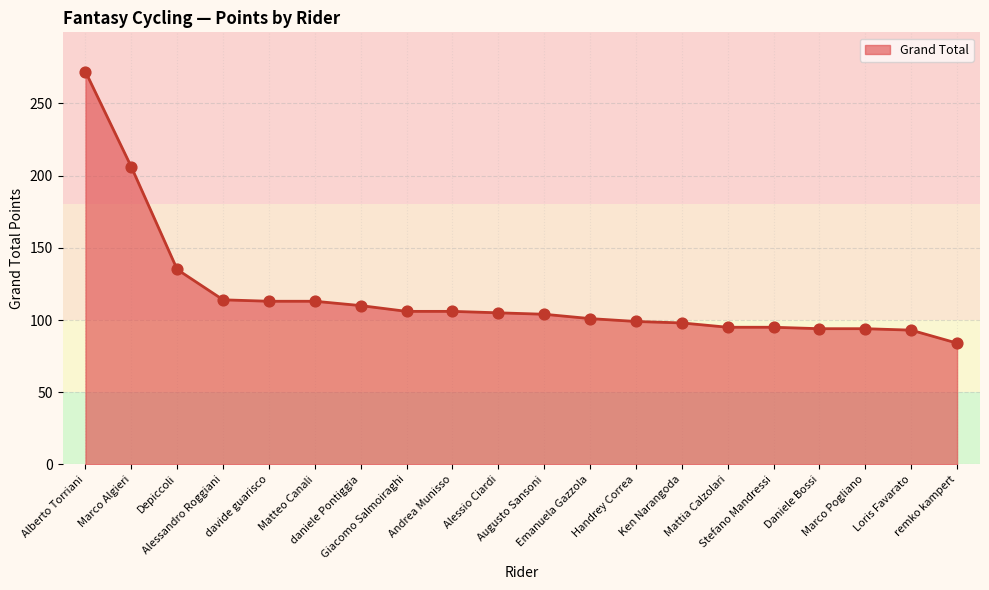

What is the ratio of the value at Matteo Canali to the value at Emanuela Gazzola?

1.1